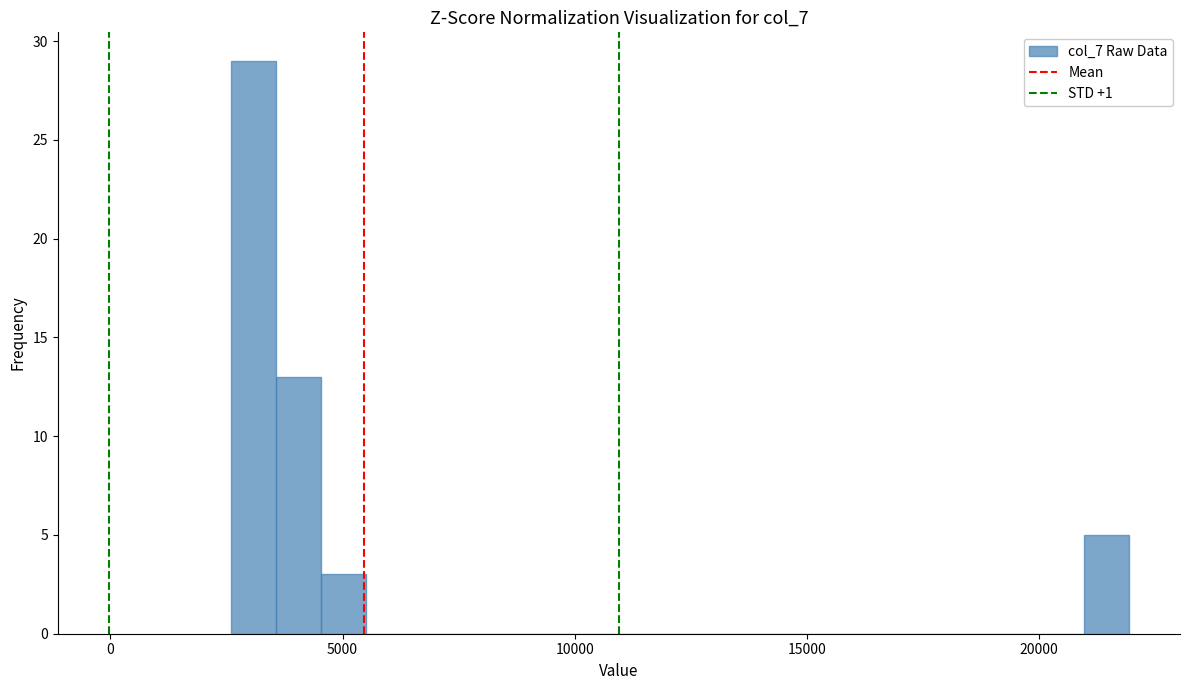

Around what value on the x-axis is the tallest bar? Give the approximate position of its centre, as read against the axis.

3000